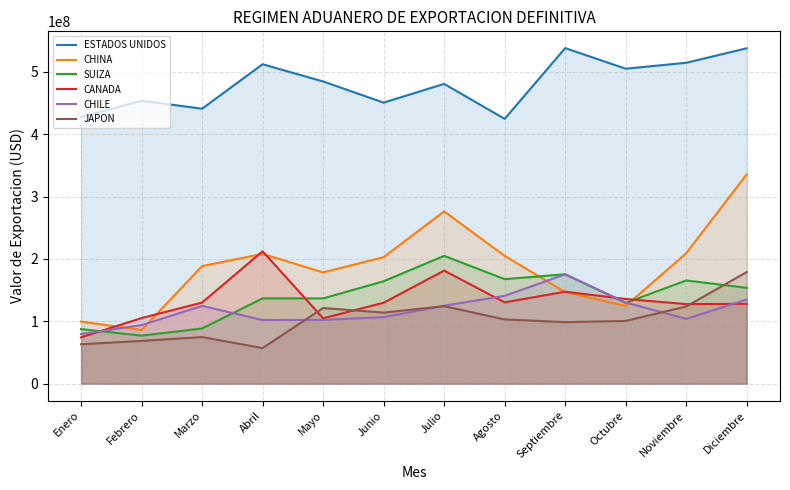

At which category does JAPON reach its first local valley?

Abril